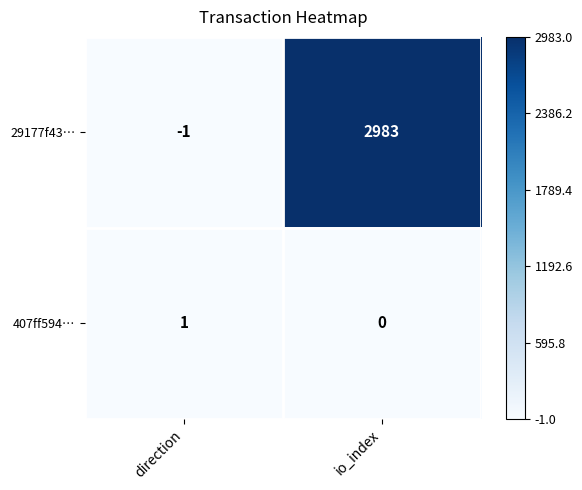

Which category has the highest value across all series?

io_index